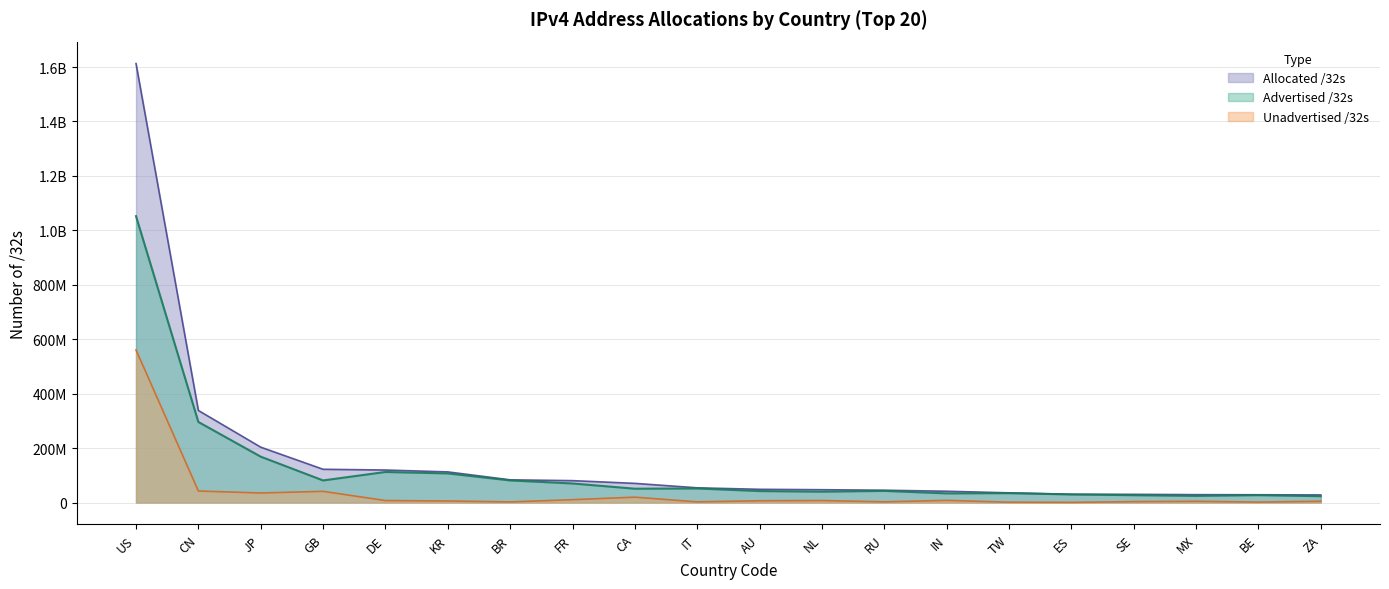

Count the number of categories in the chart.

20